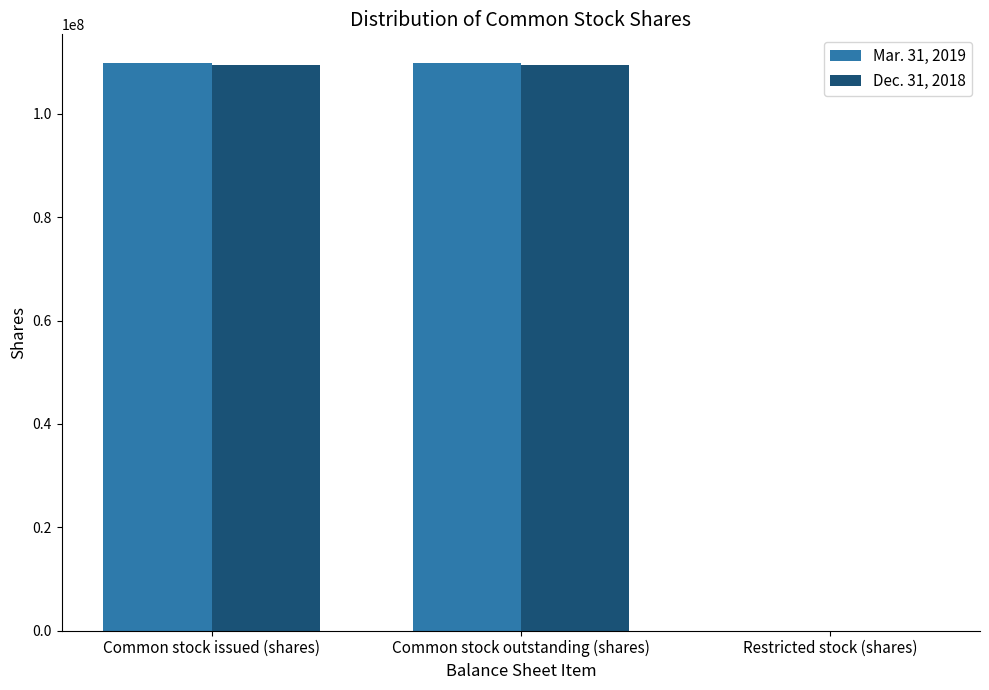

What is the difference between the Dec. 31, 2018 values at Common stock outstanding (shares) and Restricted stock (shares)?

109491276